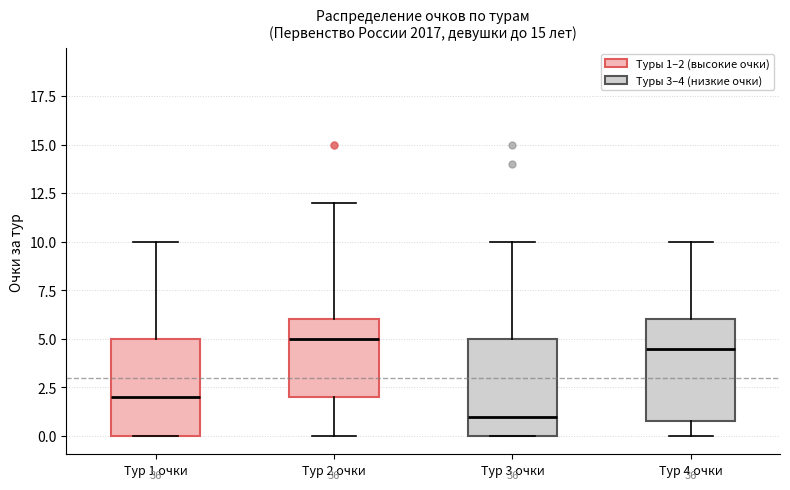

Where is the lower edge of the box for Тур 3 очки on the y-axis? The values are not printed on the chart, so give them approximately, as read against the axis.

0.0